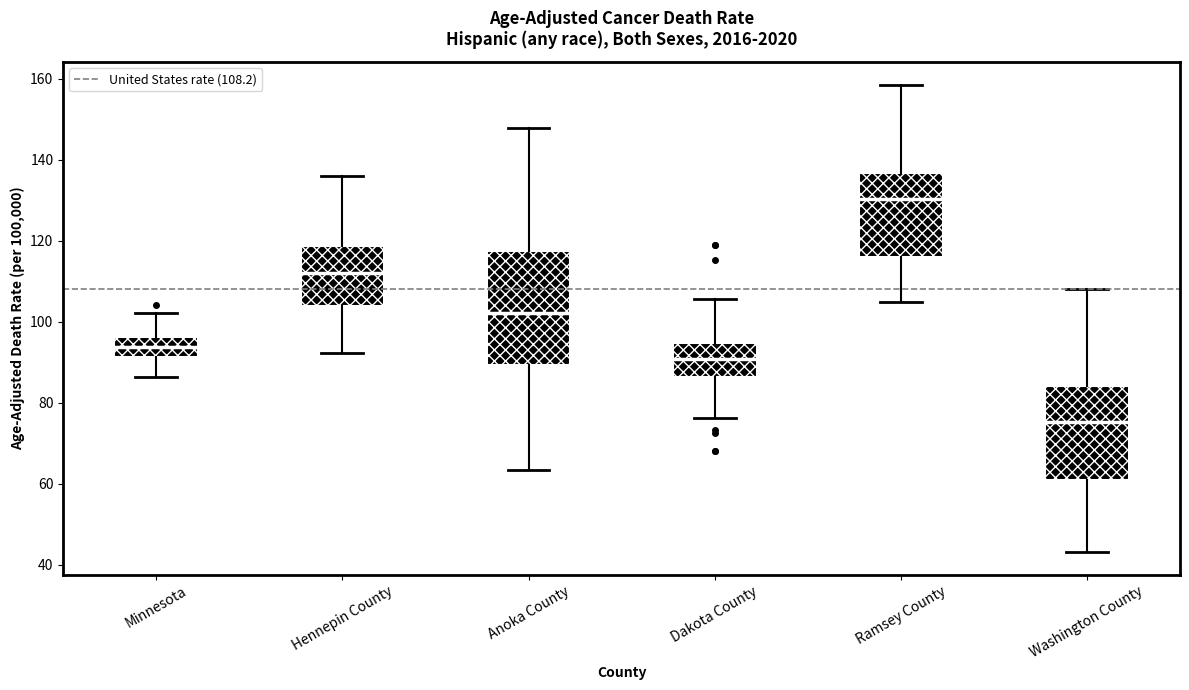

Reading left to right, read every box against the y-axis: the position of its median line, the range the box covers, and the ends of its whiskers. The values are not printed on the chart, so give them approximately, as read against the axis.

Minnesota: median 94, box 92 to 96, whiskers 86 to 102
Hennepin County: median 112, box 104 to 118, whiskers 92 to 136
Anoka County: median 102, box 90 to 118, whiskers 64 to 148
Dakota County: median 90, box 86 to 94, whiskers 76 to 106
Ramsey County: median 130, box 116 to 136, whiskers 106 to 158
Washington County: median 76, box 60 to 84, whiskers 44 to 108